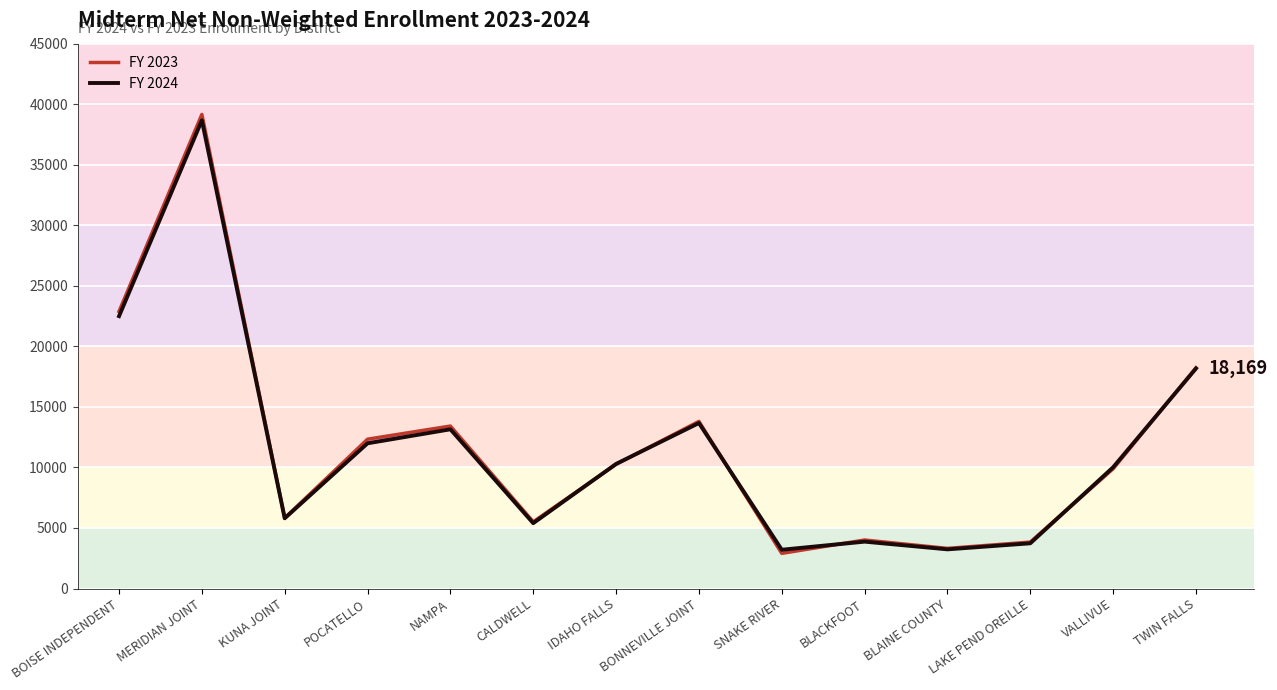

How many interior local peaks does the FY 2023 series have?

4